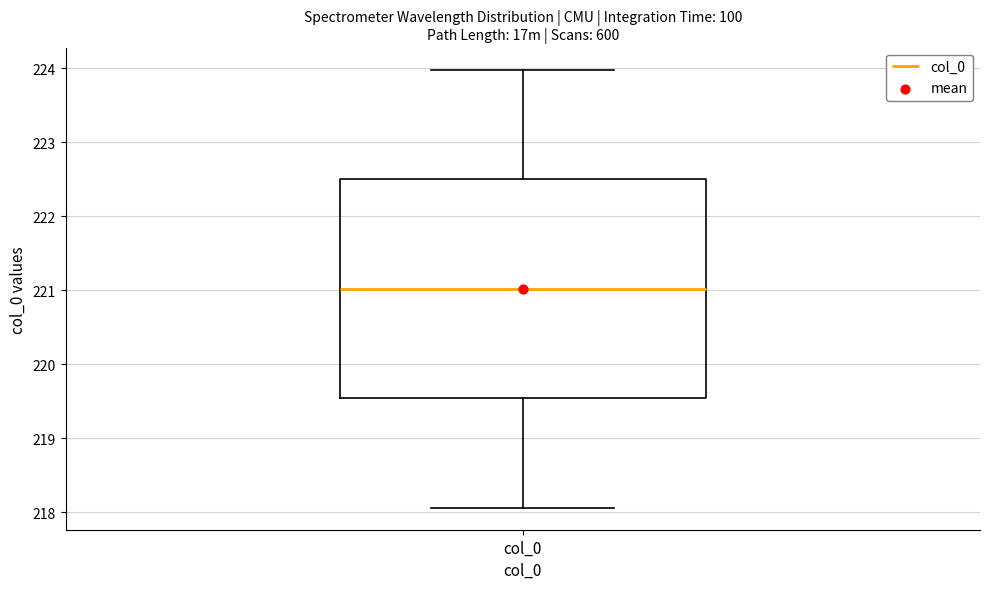

Where does the lower whisker of the box for col_0 end on the y-axis? The values are not printed on the chart, so give them approximately, as read against the axis.

218.1